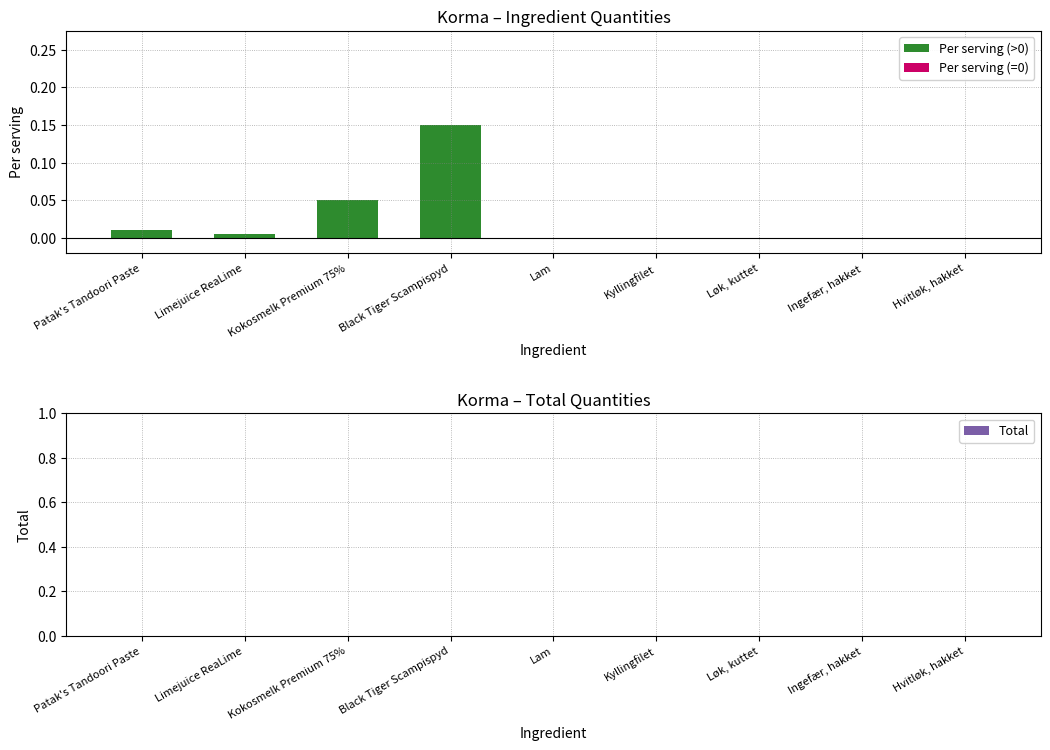

What is the label of the 3rd bar from the right?

Løk, kuttet